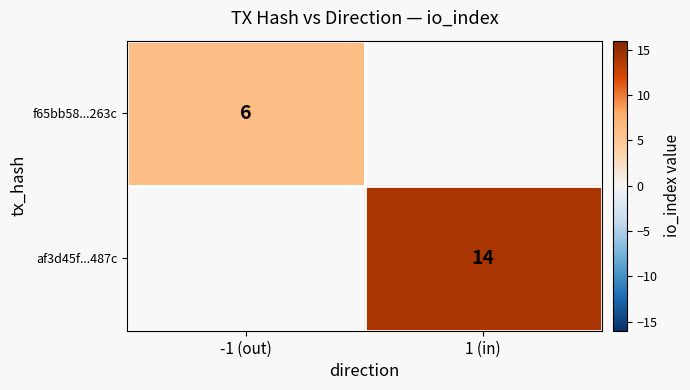

The value of f65bb58...263c at -1 (out) is 4. True or false?

False